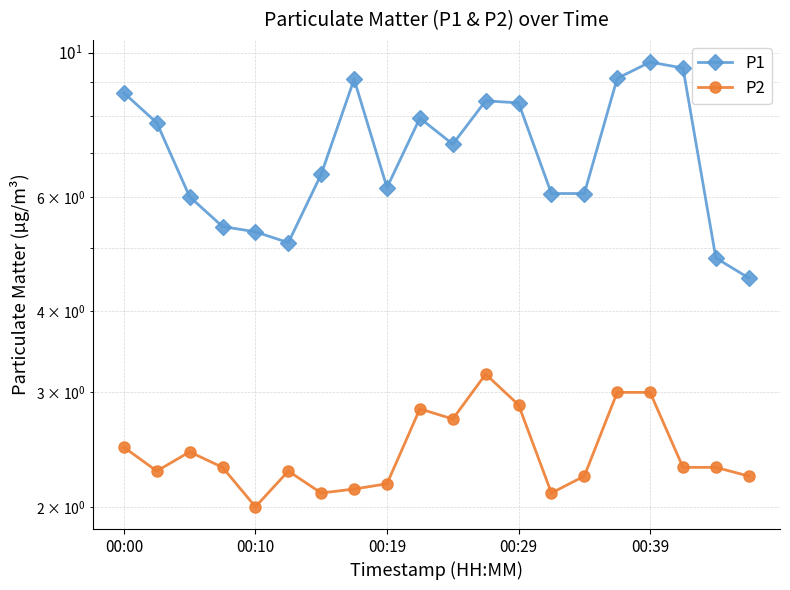

What is the sum of all P2 values?

48.9